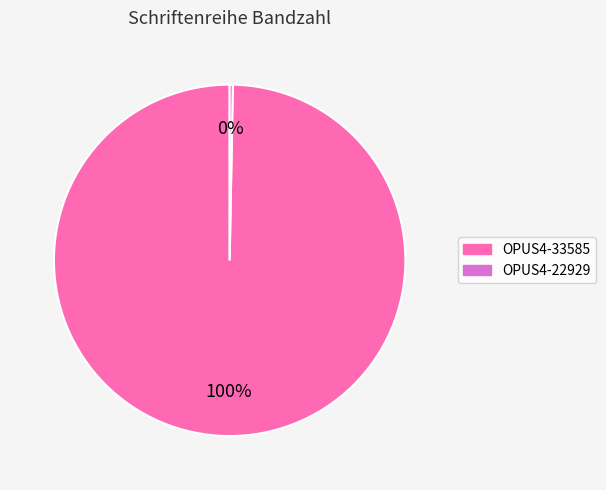

How many segments does this pie chart have?

2